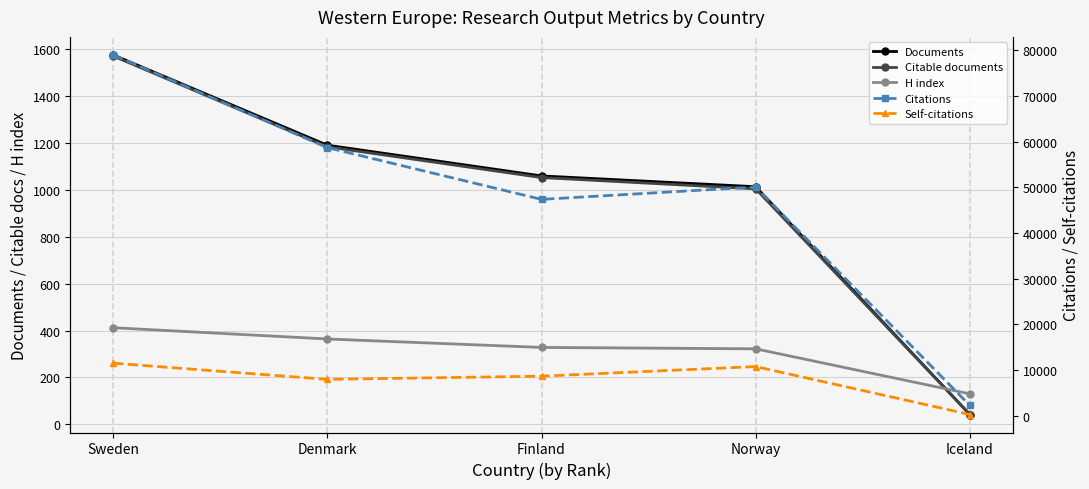

Count the number of categories in the chart.

5